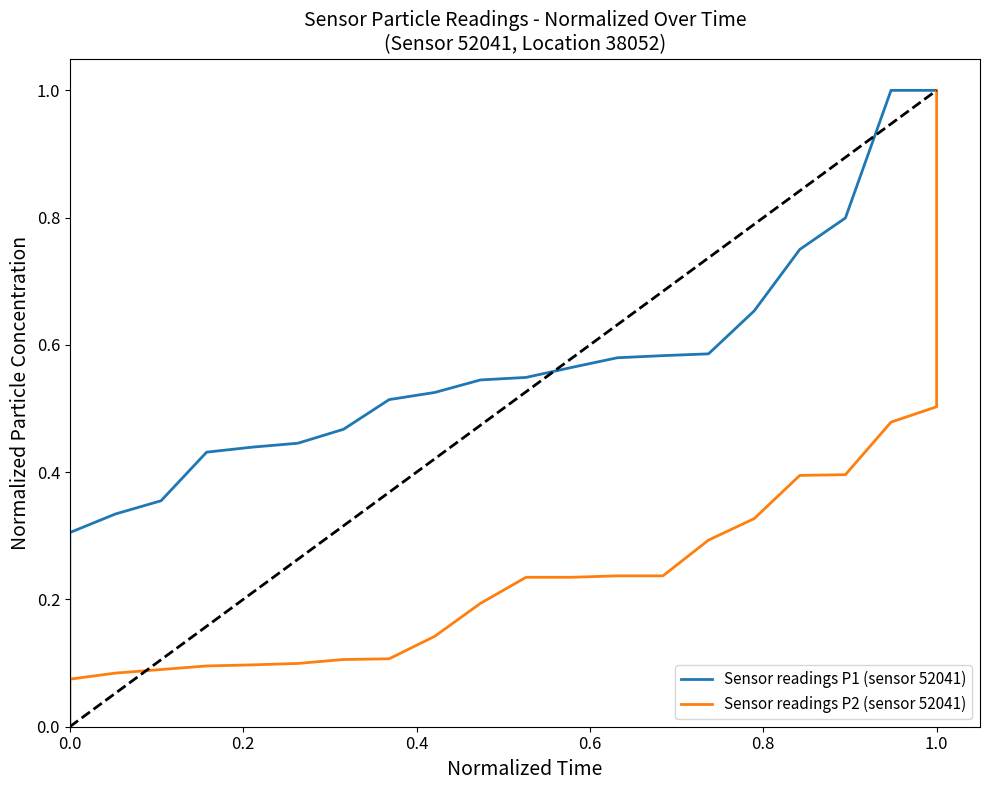

Rank the series by their average value, from highest to lowest.

Sensor readings P1 (sensor 52041), Sensor readings P2 (sensor 52041)